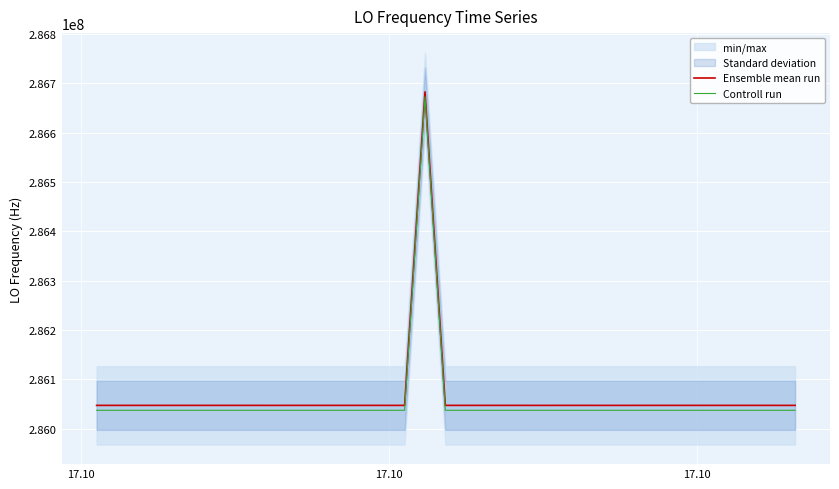

True or false: Ensemble mean run and Controll run cross at least once.

False